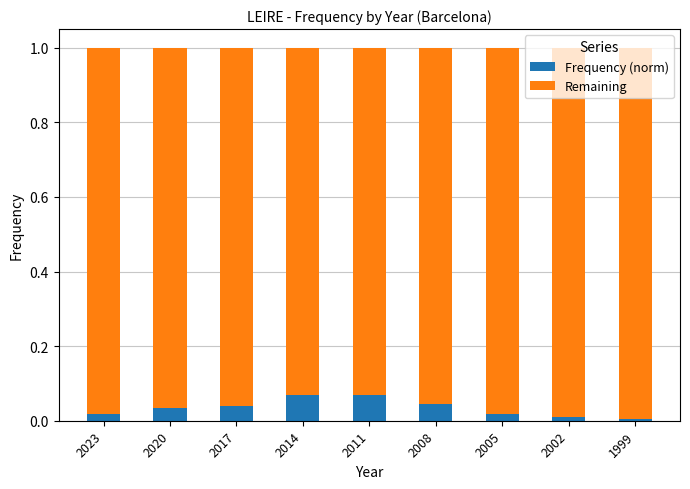

True or false: Remaining has a value of 0.9 at 2014.

True